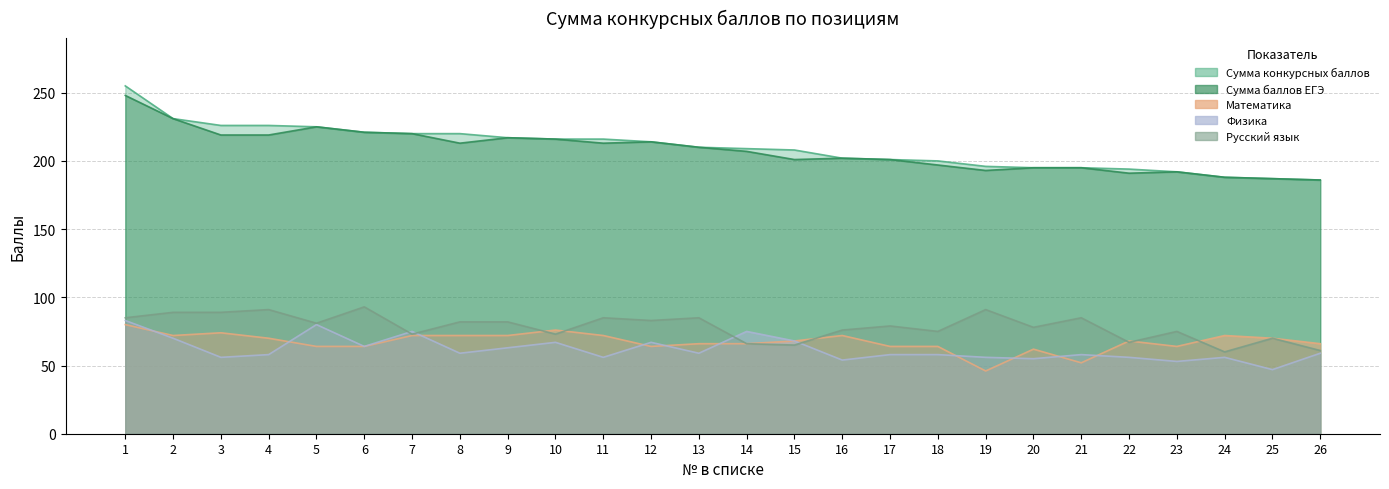

How many data points in Русский язык are less than 81?

13